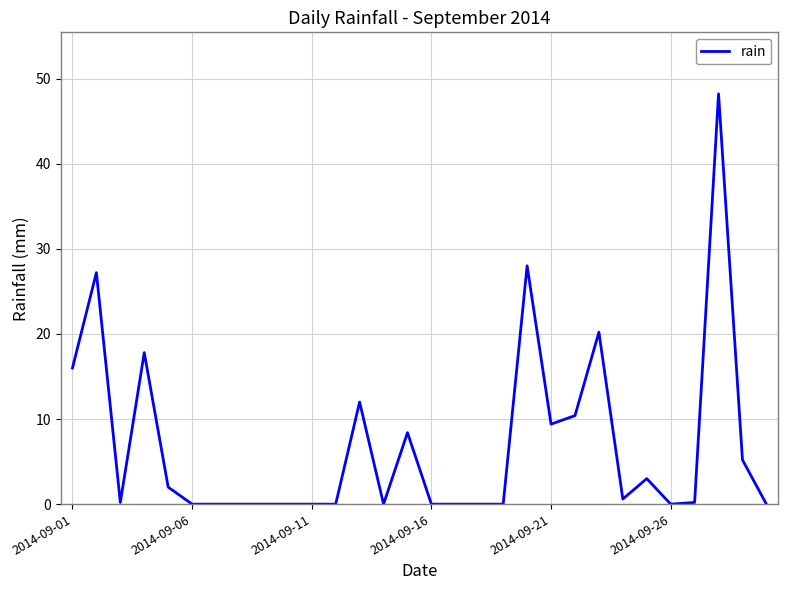

What is the difference between the maximum and minimum values?

48.2